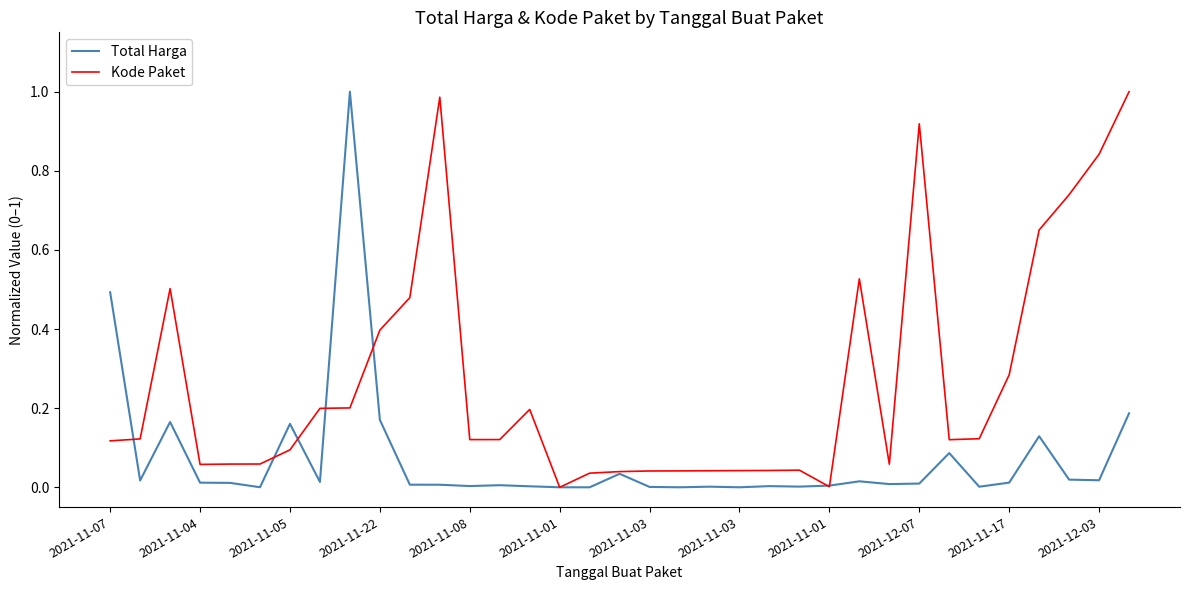

What is the sum of all Kode Paket values?

9.3